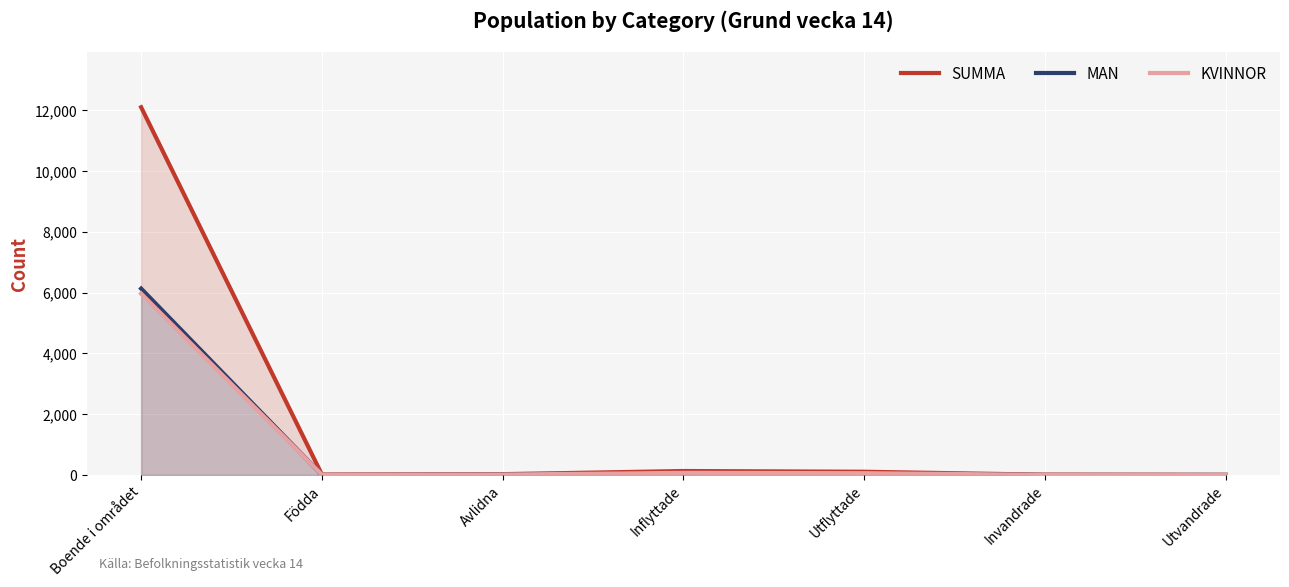

Reading left to right, list all the values displayed in this chart.

SUMMA: 12099	15	28	131	107	10	5
MAN: 6132	4	13	61	47	4	4
KVINNOR: 5967	11	15	70	60	6	1